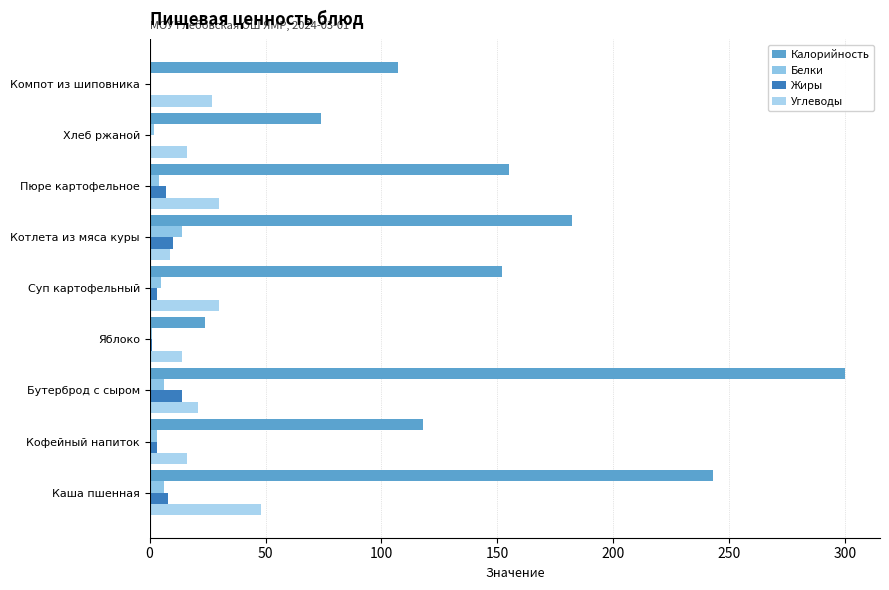

Reading right to left, transcribe all the data shown in this chart.

Калорийность: 107	74	155	182	152	24	300	118	243
Белки: 0	2	4	14	5	1	6	3	6
Жиры: 0	0	7	10	3	1	14	3	8
Углеводы: 27	16	30	9	30	14	21	16	48